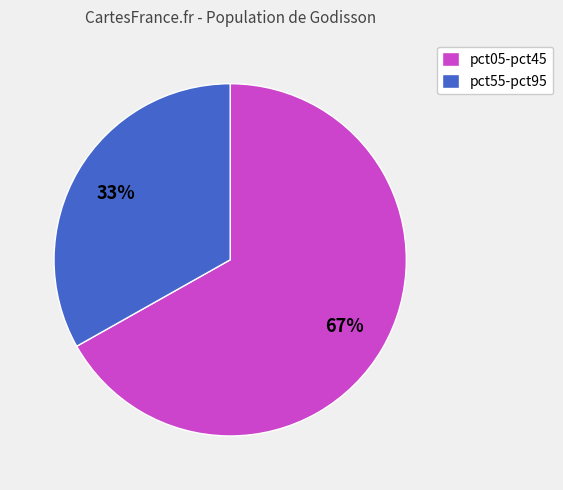

Combined, do pct55-pct95 and pct05-pct45 account for over 50%?

Yes